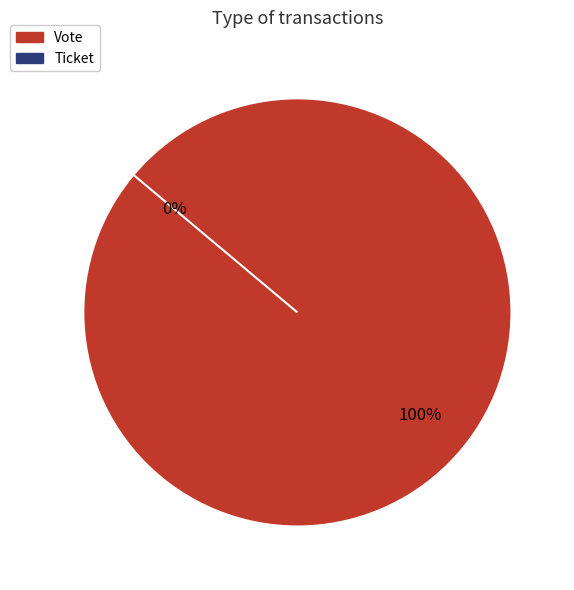

Is it true that Ticket is 14% of the pie?

False